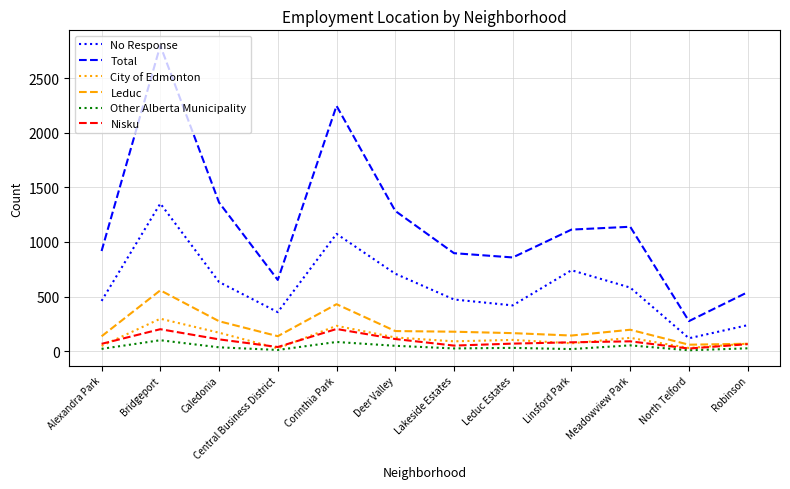

Which category has the highest value across all series?

Bridgeport